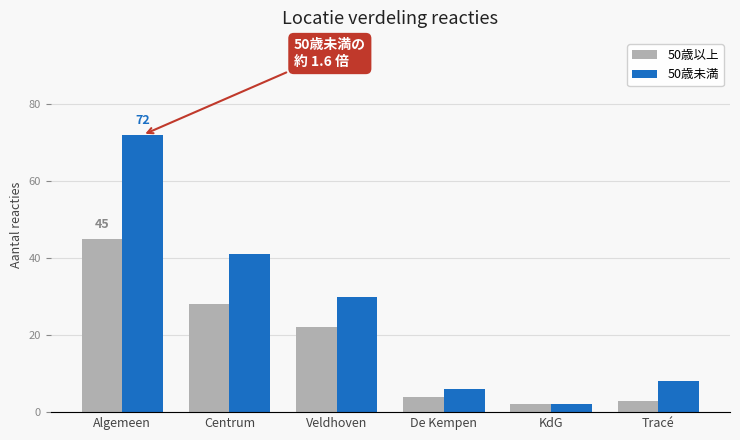

The 50歳以上 series shows 2 at KdG. True or false?

True